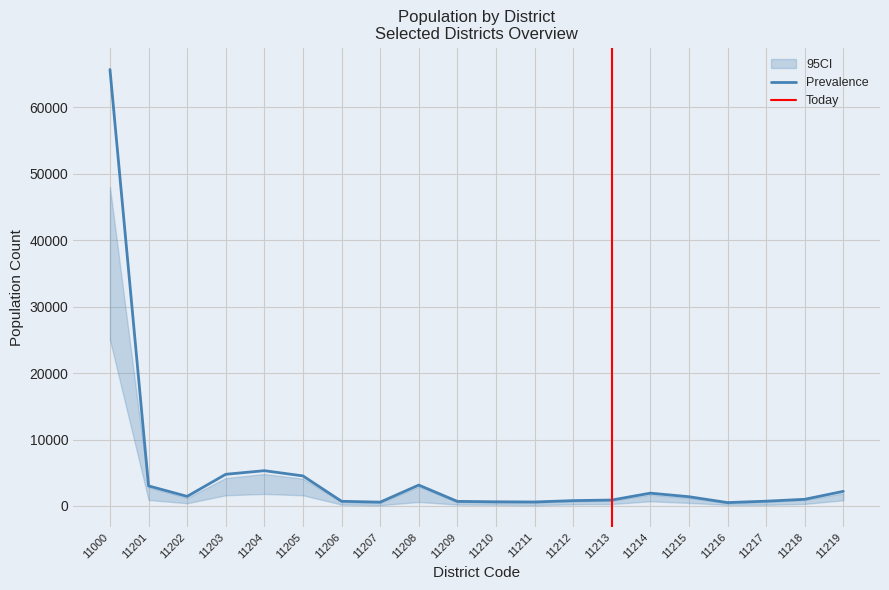

At which label is Prevalence closest to 33105?

11204